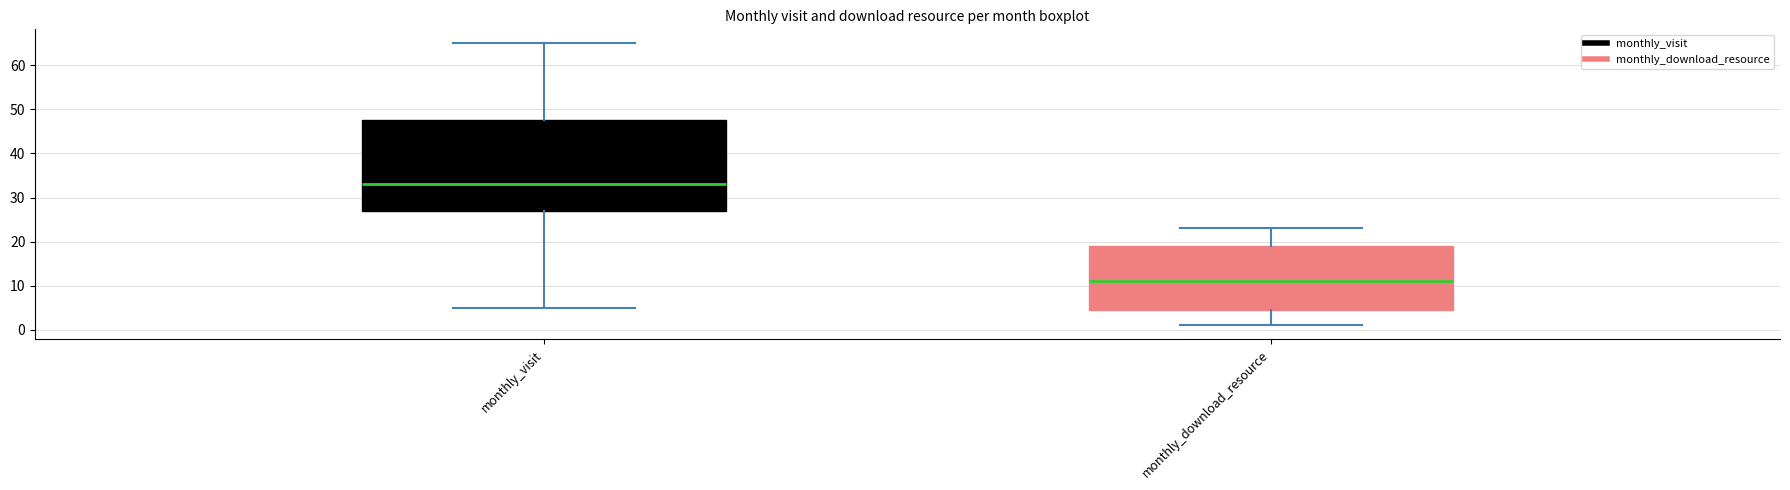

Reading left to right, read every box against the y-axis: the position of its median line, the range the box covers, and the ends of its whiskers. The values are not printed on the chart, so give them approximately, as read against the axis.

monthly_visit: median 33, box 27 to 48, whiskers 5 to 65
monthly_download_resource: median 11, box 5 to 19, whiskers 1 to 23